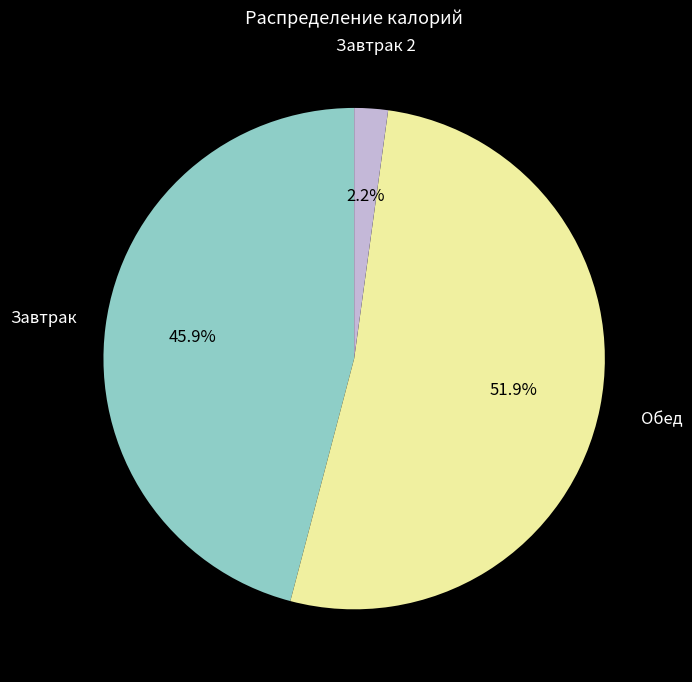

Does any single category account for the majority?

Yes